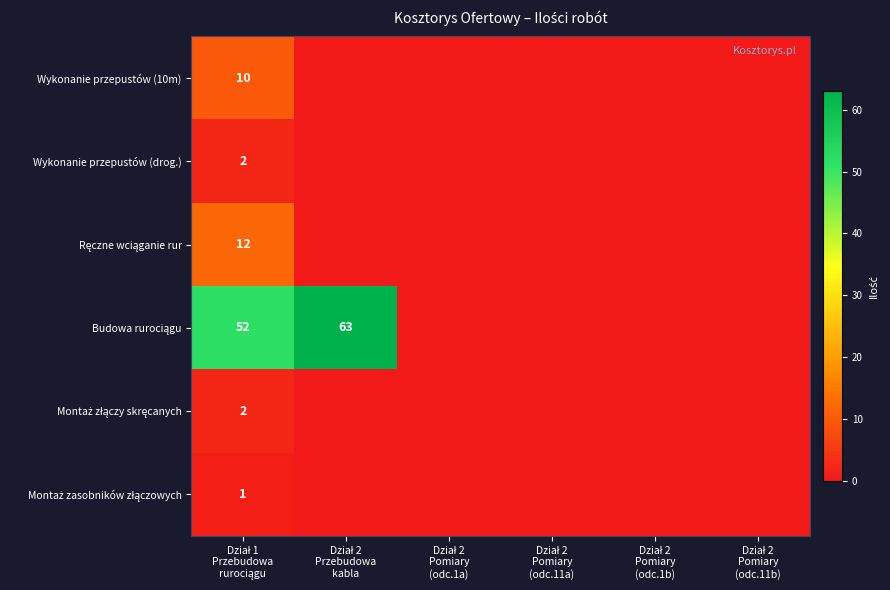

At how many categories does at least one series exceed 29?

2